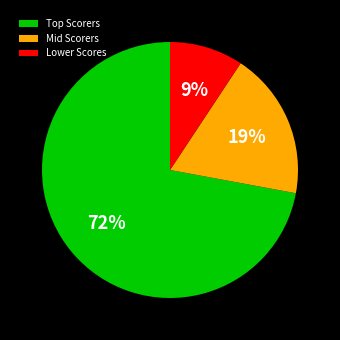

Which category has the biggest portion of the pie?

Top Scorers